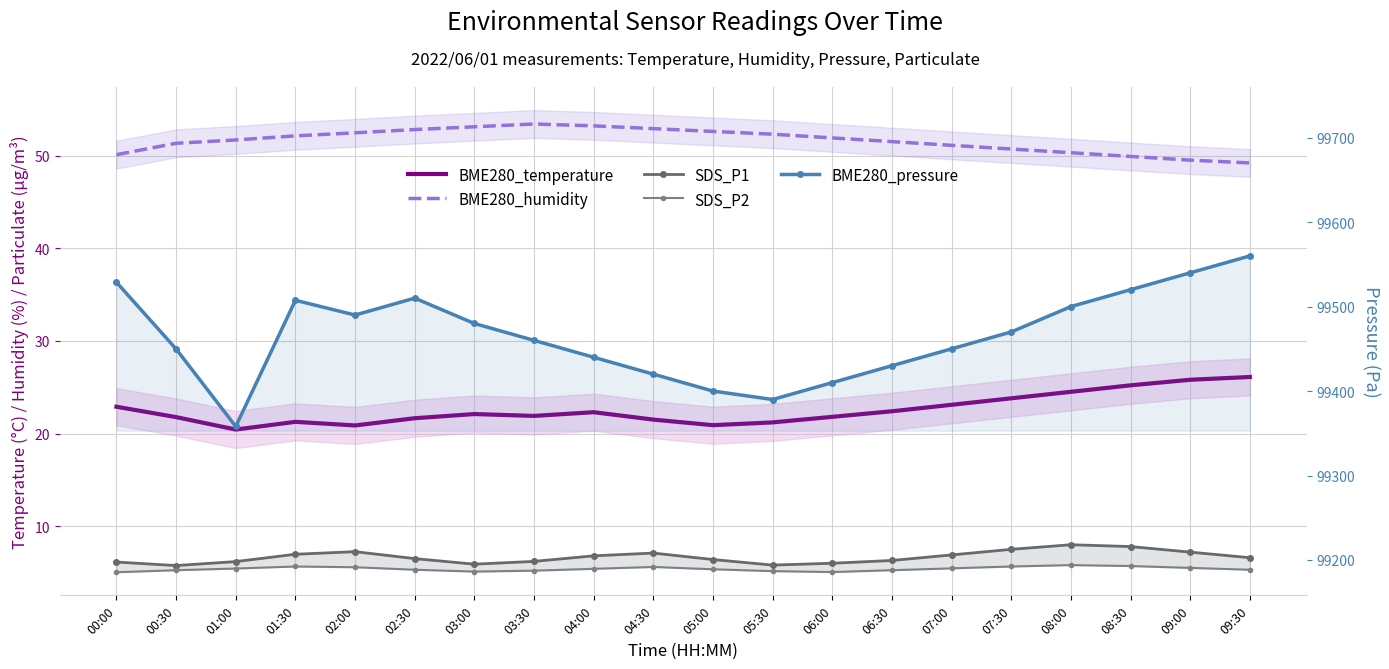

Reading left to right, what are all the values shown in this chart?

BME280_temperature: 22.9	21.8	20.4	21.3	20.9	21.6	22.1	21.9	22.3	21.5	20.9	21.2	21.8	22.4	23.1	23.8	24.5	25.2	25.8	26.1
BME280_humidity: 50.1	51.3	51.7	52.1	52.5	52.8	53.1	53.4	53.2	52.9	52.6	52.3	51.9	51.5	51.1	50.7	50.3	49.9	49.5	49.2
SDS_P1: 6.1	5.8	6.2	7.0	7.2	6.5	5.9	6.2	6.8	7.1	6.4	5.8	6.0	6.3	6.9	7.5	8.0	7.8	7.2	6.6
SDS_P2: 5.0	5.2	5.4	5.7	5.6	5.3	5.1	5.2	5.4	5.6	5.3	5.2	5.0	5.2	5.5	5.7	5.8	5.7	5.5	5.3
BME280_pressure: 99528.8	99449.8	99358.1	99507.5	99490.0	99510.0	99480.0	99460.0	99440.0	99420.0	99400.0	99390.0	99410.0	99430.0	99450.0	99470.0	99500.0	99520.0	99540.0	99560.0